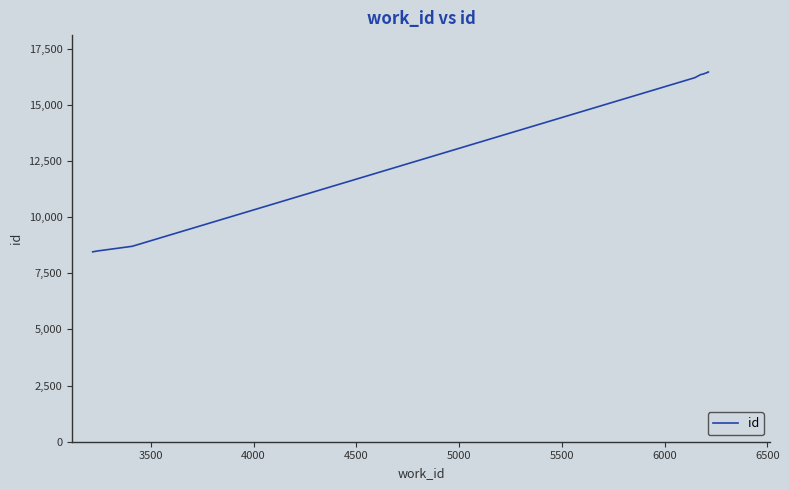

Reading right to left, list all the values displayed in this chart.

16457	16456	16364	16348	16203	16202	8700	8523	8492	8454